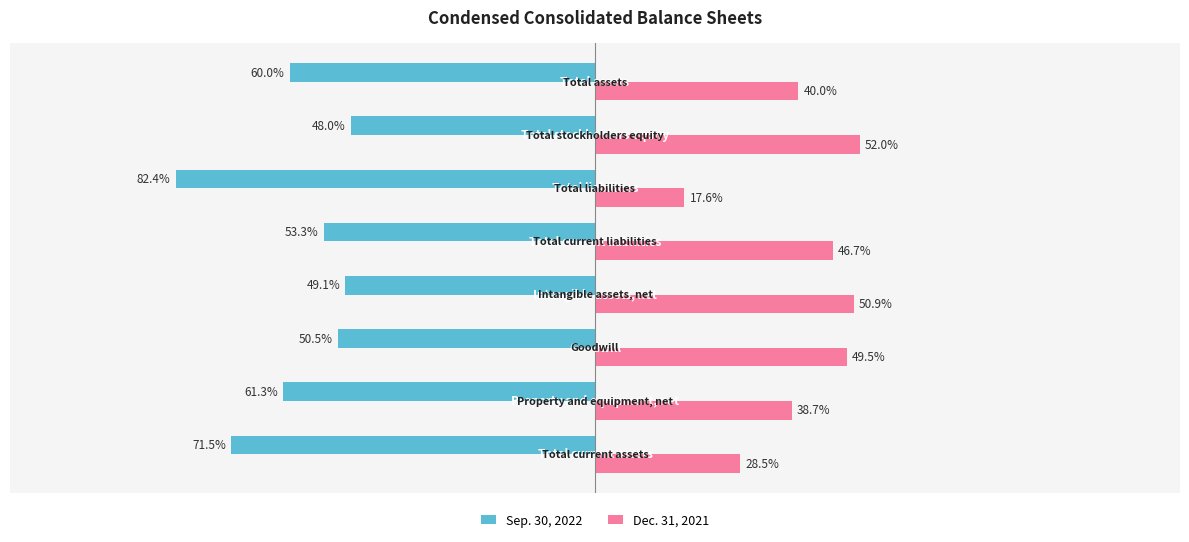

List the series in order of their overall mean, highest first.

Dec. 31, 2021, Sep. 30, 2022